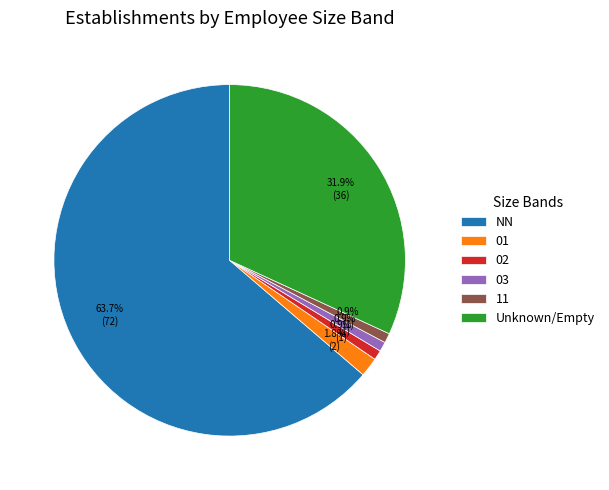

What is the majority slice?

NN